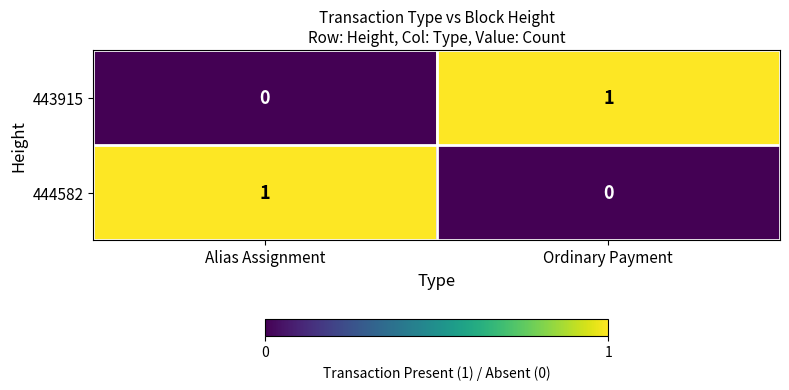

List the labels in order of 443915 value, largest first.

Ordinary Payment, Alias Assignment